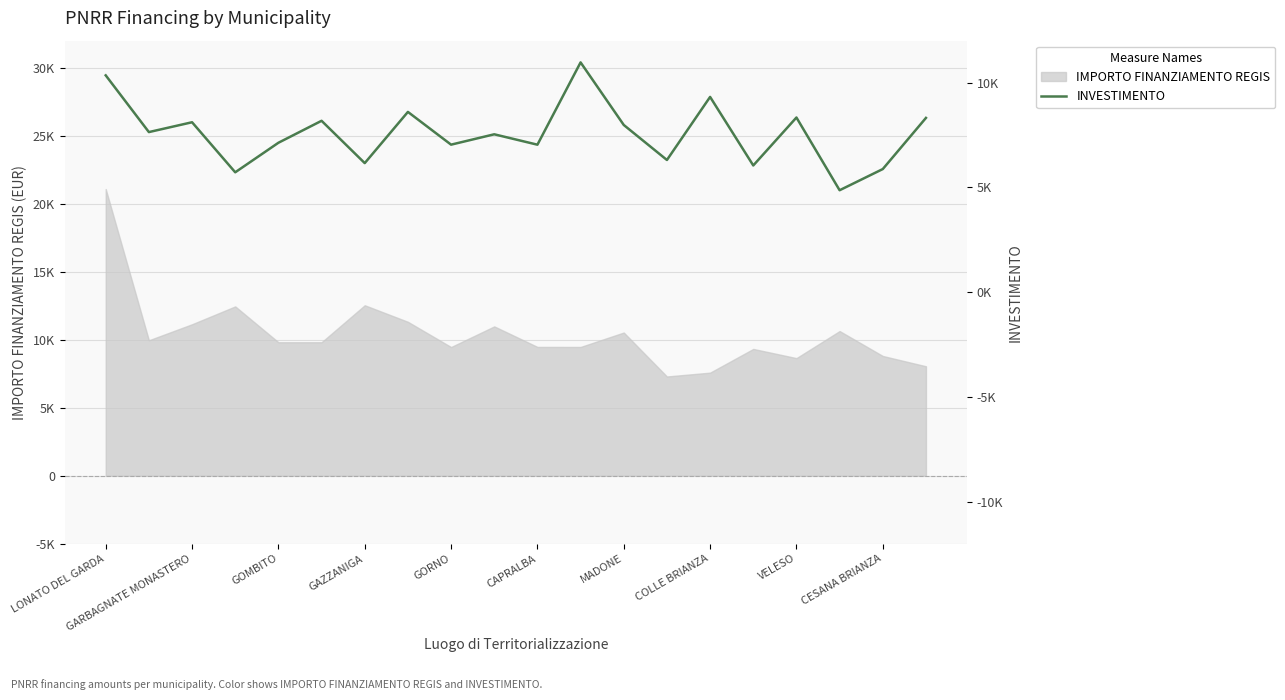

What is the average value?

7574.4